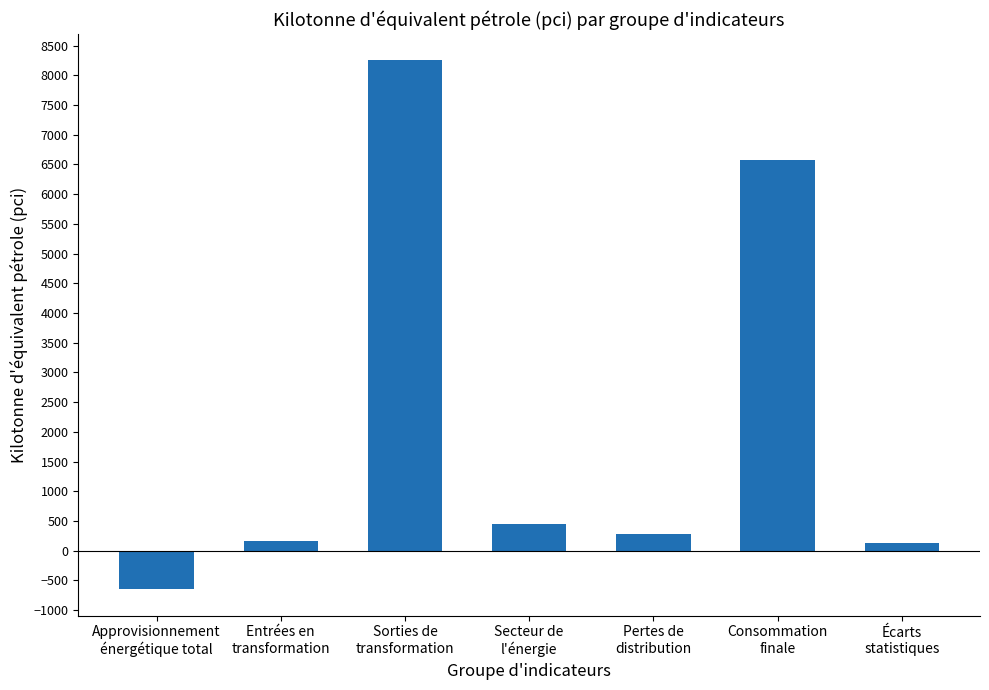

What is the value of the 3rd bar from the left?

8249.7